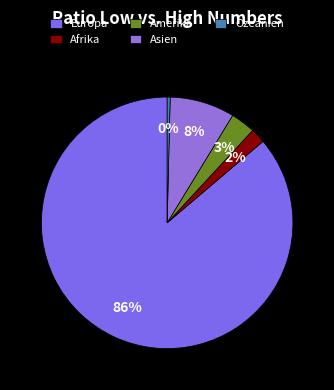

Rank the categories by value from highest to lowest.

Europa, Asien, Amerika, Afrika, Ozeanien